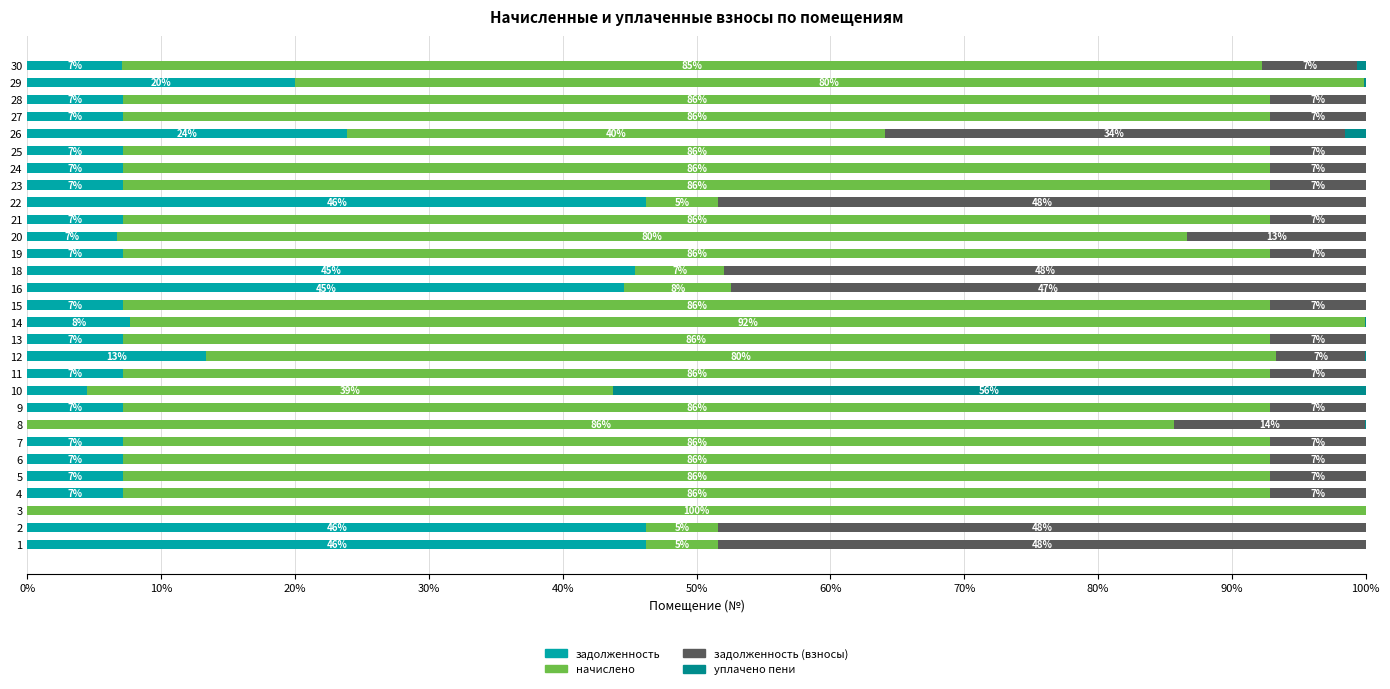

Which series has the largest total across all categories?

начислено